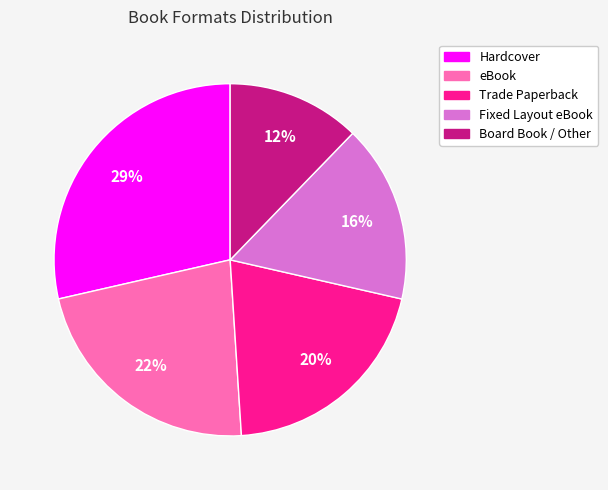

To the nearest percent, what percentage of the pie is Board Book / Other?

12%